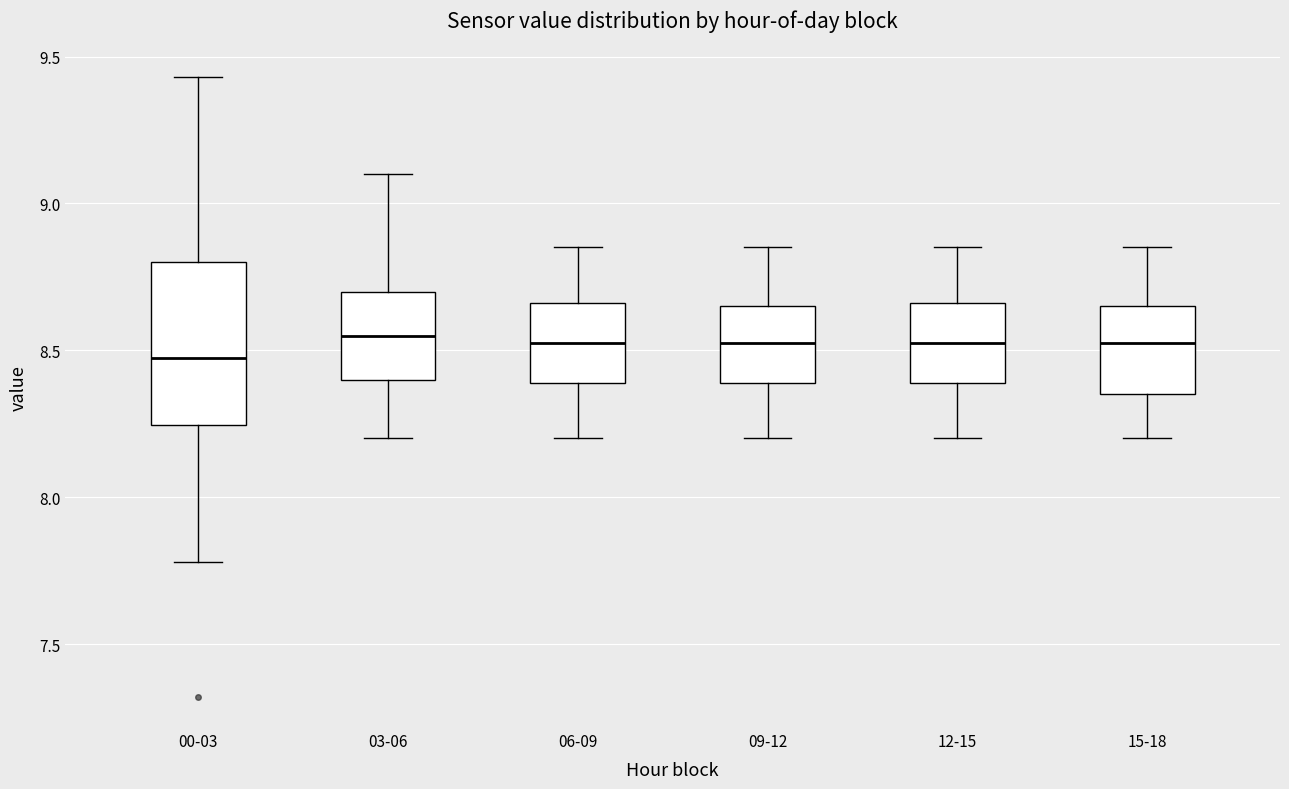

Where is the upper edge of the box for 09-12 on the y-axis? The values are not printed on the chart, so give them approximately, as read against the axis.

8.65